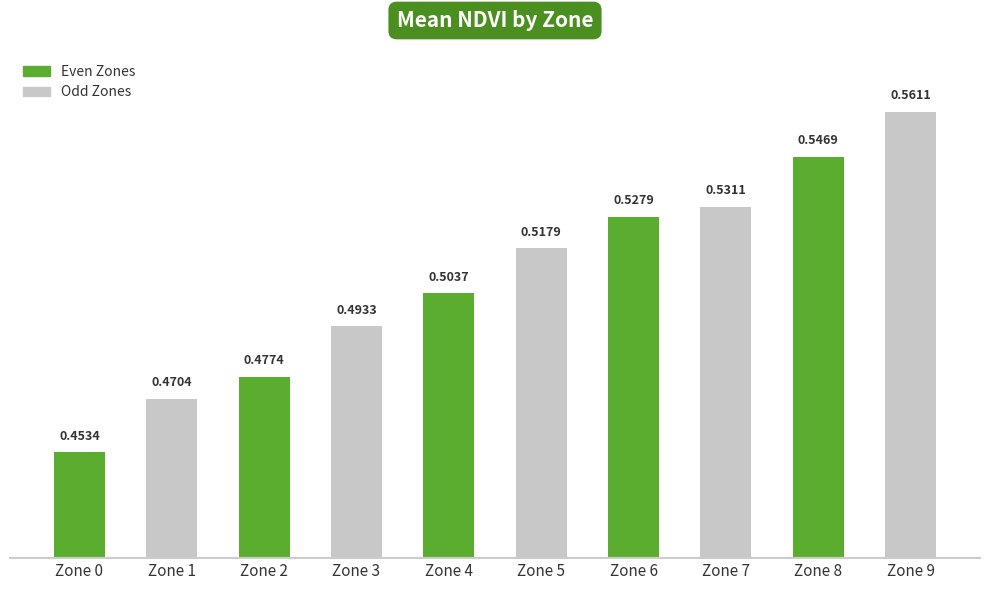

What is the sum of all values?

5.1